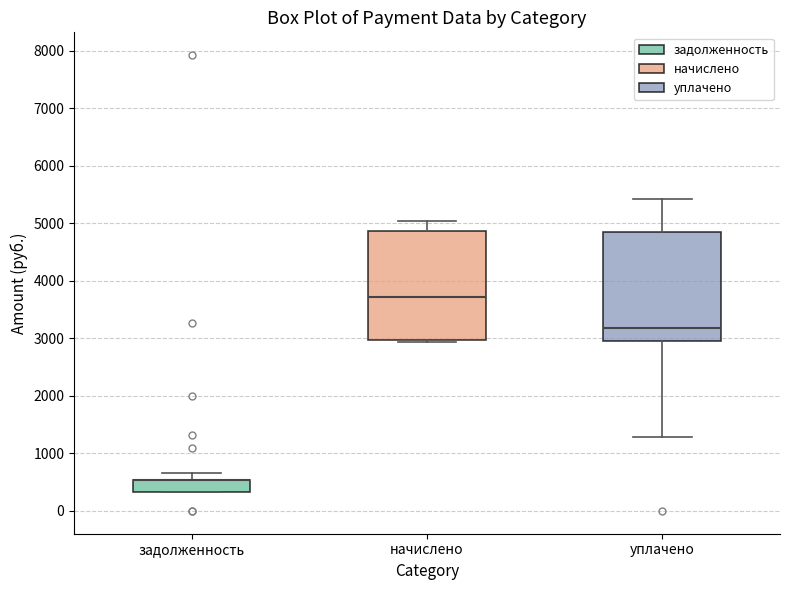

Reading left to right, read every box against the y-axis: the position of its median line, the range the box covers, and the ends of its whiskers. The values are not printed on the chart, so give them approximately, as read against the axis.

задолженность: median 500 (drawn on the box's upper edge), box 300 to 500, whiskers 300 to 700
начислено: median 3700, box 3000 to 4900, whiskers 2900 to 5000
уплачено: median 3200, box 3000 to 4800, whiskers 1300 to 5400